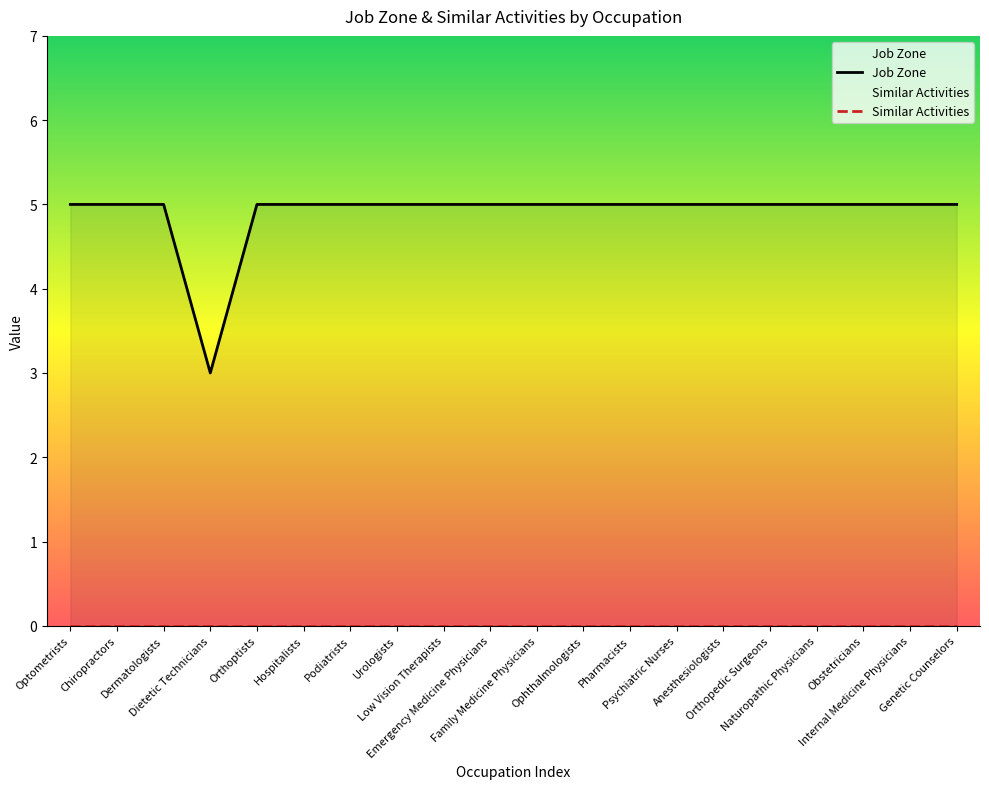

Reading left to right, what are all the values shown in this chart?

Optometrists=5	Chiropractors=5	Dermatologists=5	Dietetic Technicians=3	Orthoptists=5	Hospitalists=5	Podiatrists=5	Urologists=5	Low Vision Therapists=5	Emergency Medicine Physicians=5	Family Medicine Physicians=5	Ophthalmologists=5	Pharmacists=5	Psychiatric Nurses=5	Anesthesiologists=5	Orthopedic Surgeons=5	Naturopathic Physicians=5	Obstetricians=5	Internal Medicine Physicians=5	Genetic Counselors=5